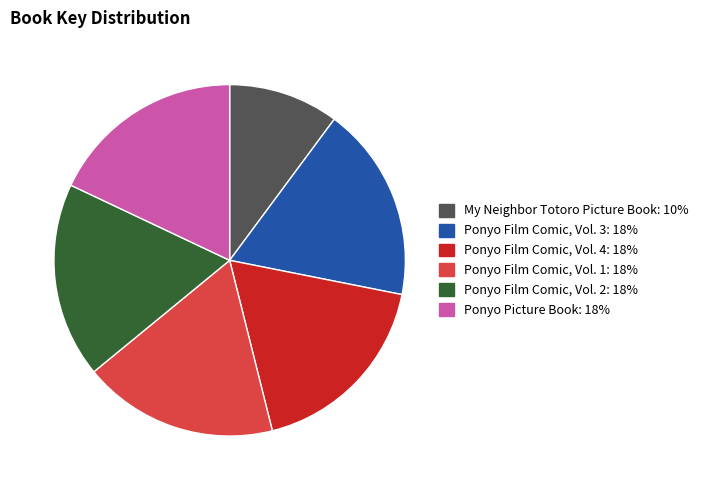

Count the number of slices in the pie.

6